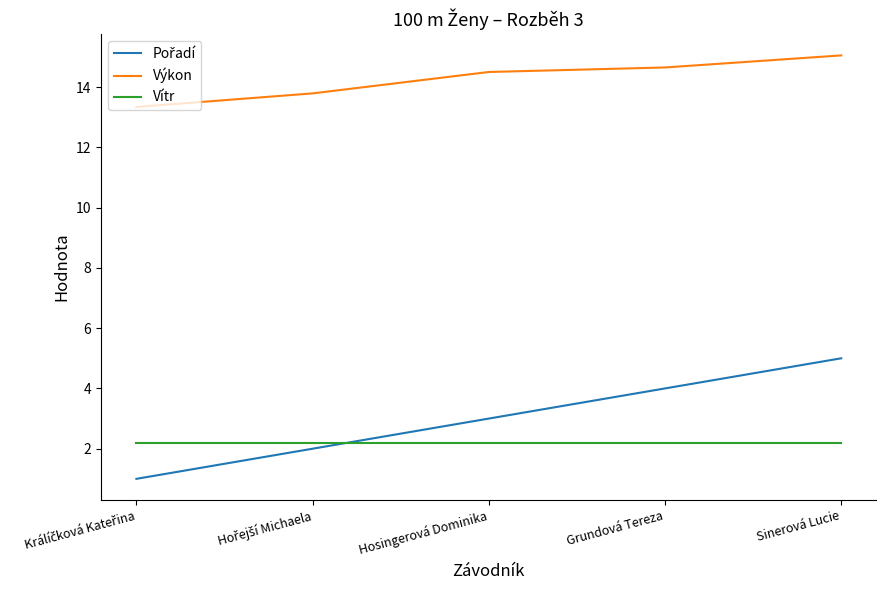

How many lines are shown in the chart?

3